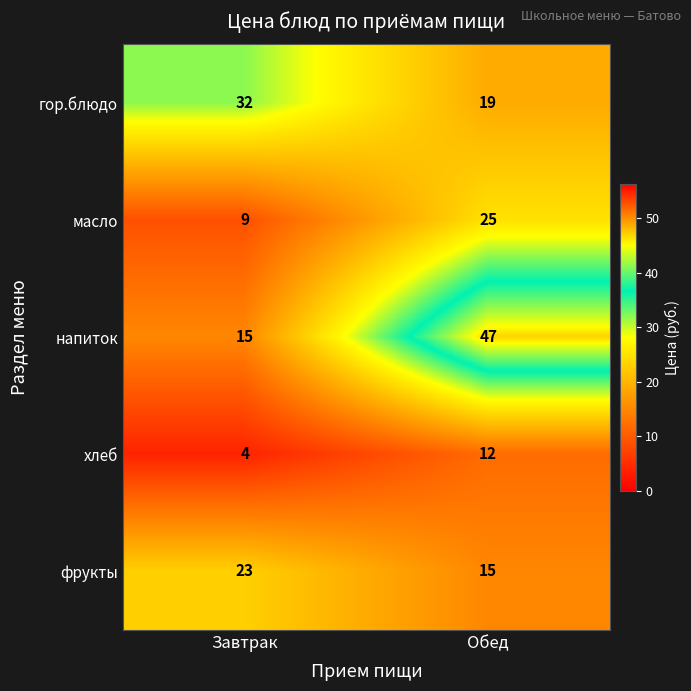

Which series has the largest total across all categories?

напиток